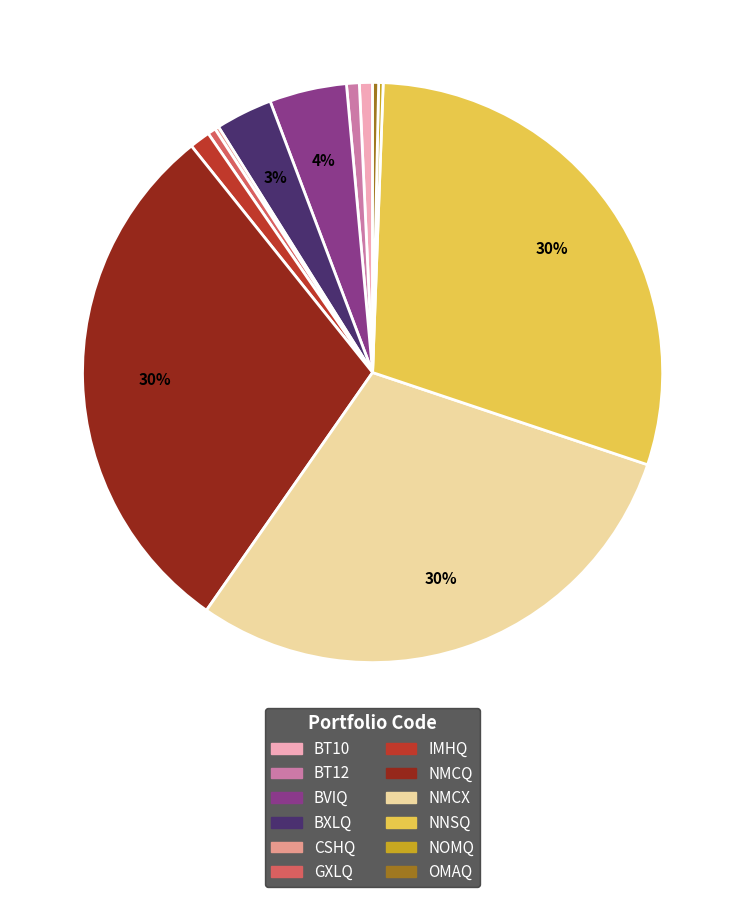

Is there a majority slice in this chart?

No